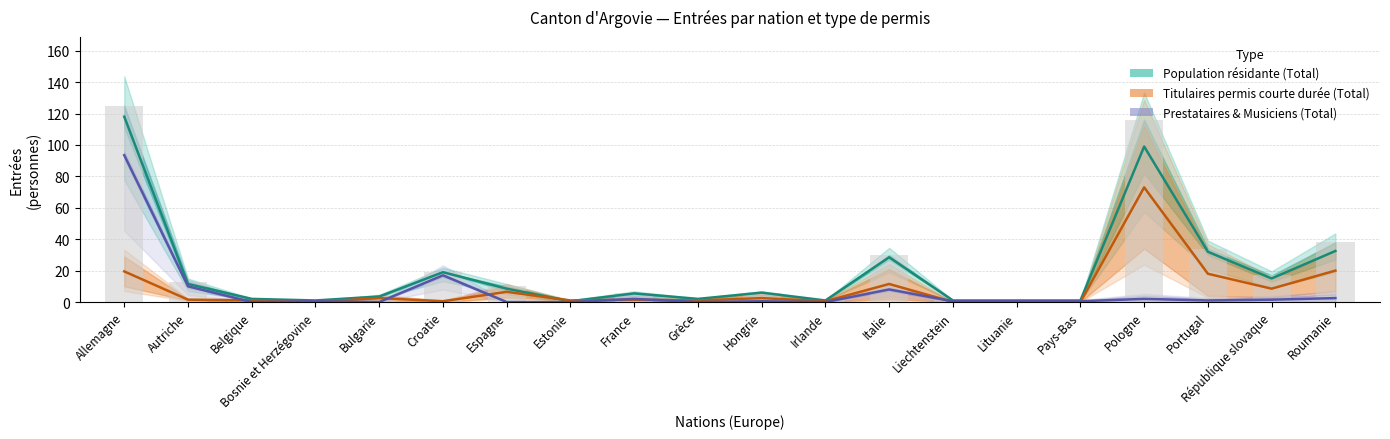

What position from the right is République slovaque?

2